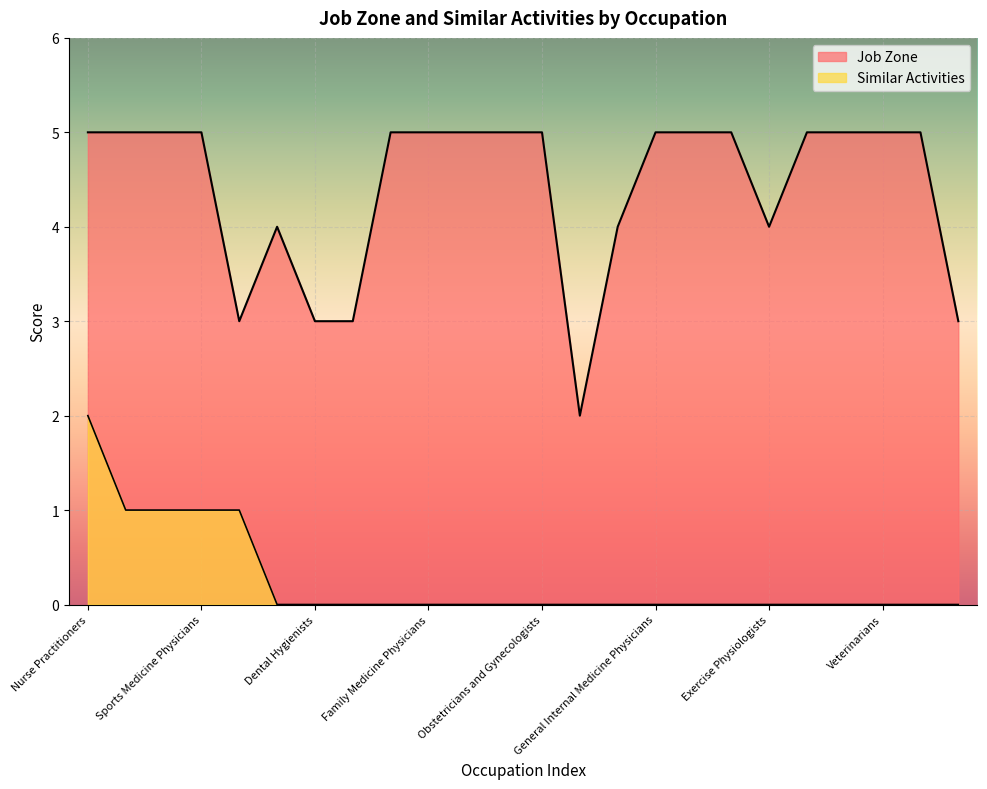

Rank the categories by Job Zone value from lowest to highest.

Animal Caretakers, Medical Dosimetrists, Dental Hygienists, Dietetic Technicians, Veterinary Technologists, Recreational Therapists, Fitness and Wellness Coordinators, Exercise Physiologists, Nurse Practitioners, Chiropractors, Naturopathic Physicians, Sports Medicine Physicians, Physician Assistants, Family Medicine Physicians, Ophthalmologists, Occupational Therapists, Obstetricians and Gynecologists, General Internal Medicine Physicians, Nurse Midwives, Pediatricians, General, Cardiologists, Dietitians and Nutritionists, Veterinarians, Midwives